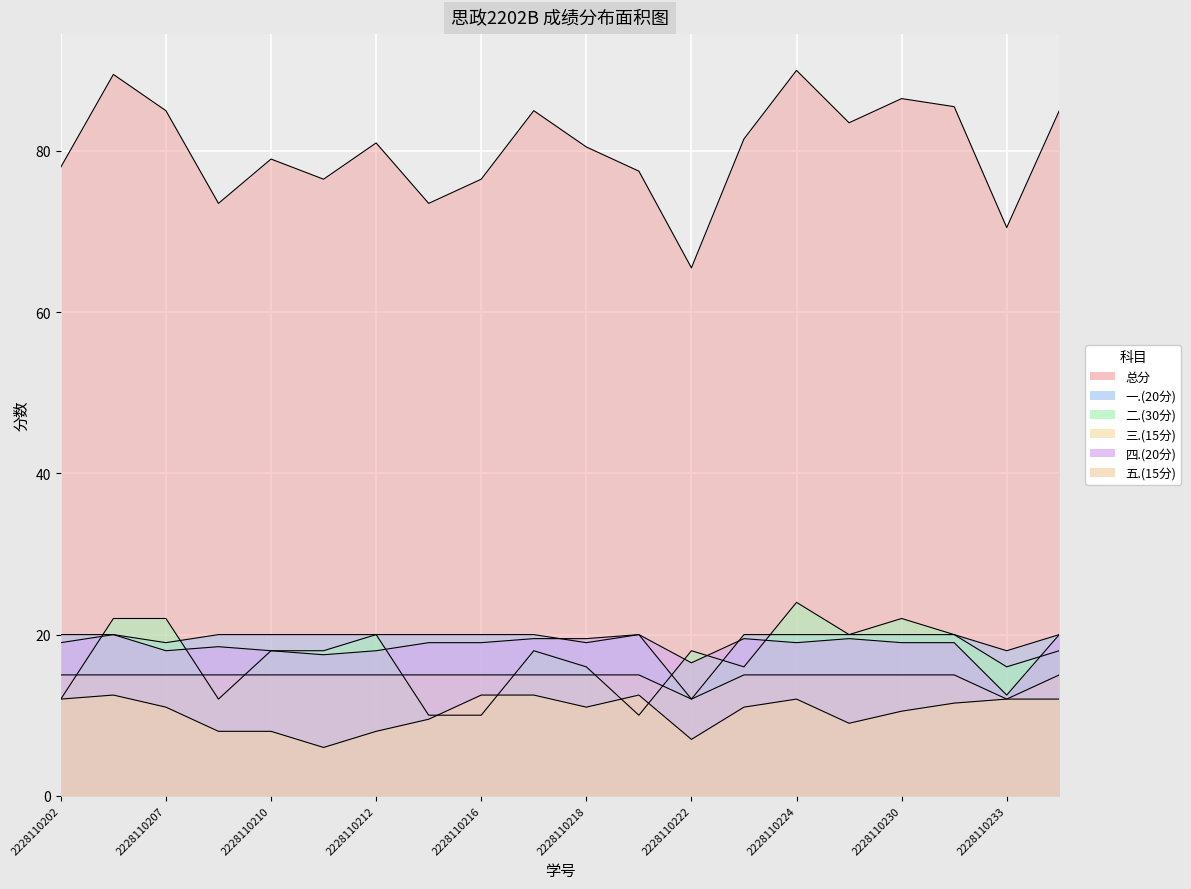

List the series in order of their peak value, lowest first.

五.(15分), 三.(15分), 一.(20分), 四.(20分), 二.(30分), 总分